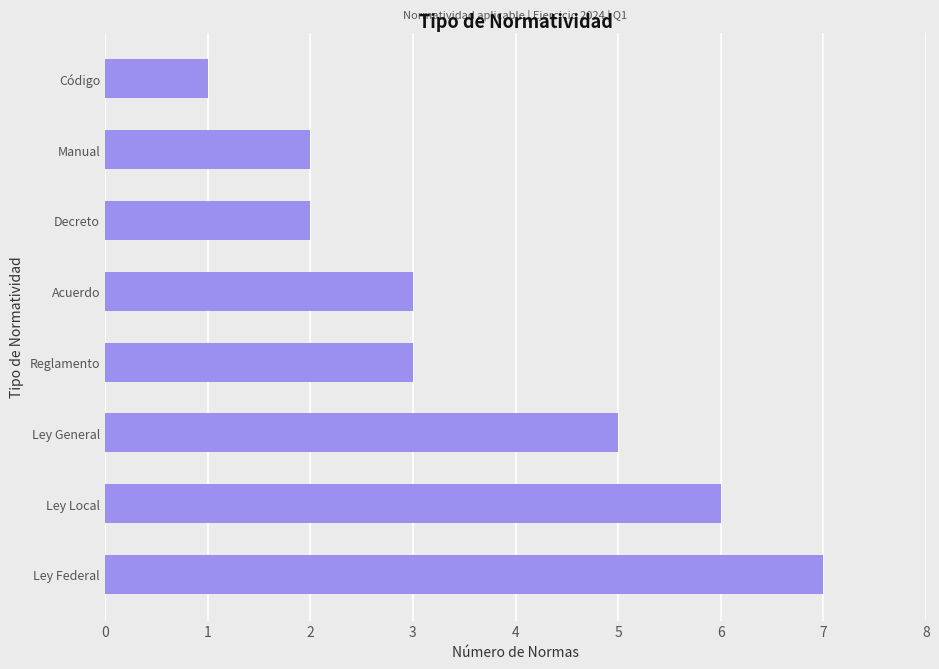

The value at Ley Local is 6. True or false?

True